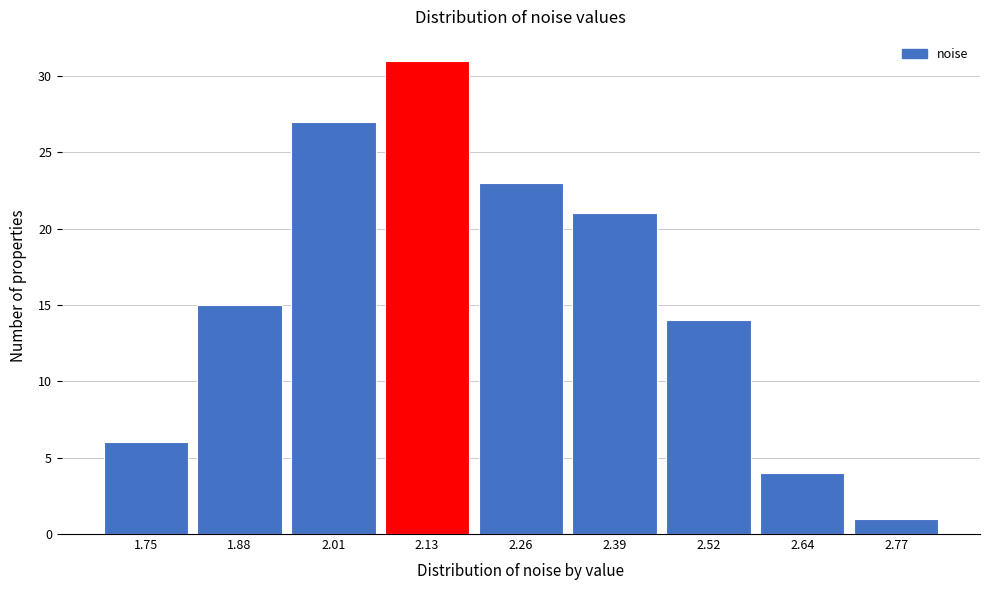

Reading left to right, extract all data points from this chart.

1.75=6	1.88=15	2.01=27	2.13=31	2.26=23	2.39=21	2.52=14	2.64=4	2.77=1